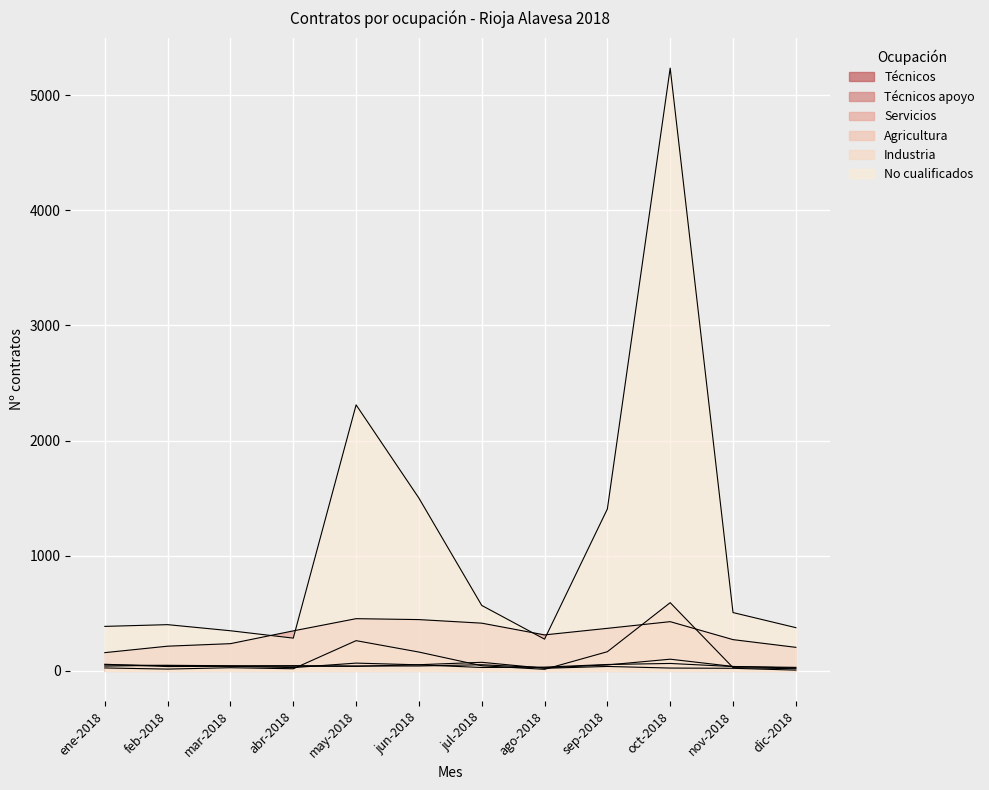

True or false: Servicios and Técnicos intersect in this chart.

False